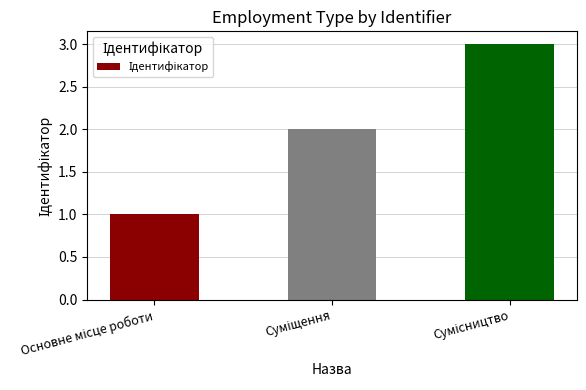

Does the chart contain stacked bars?

No